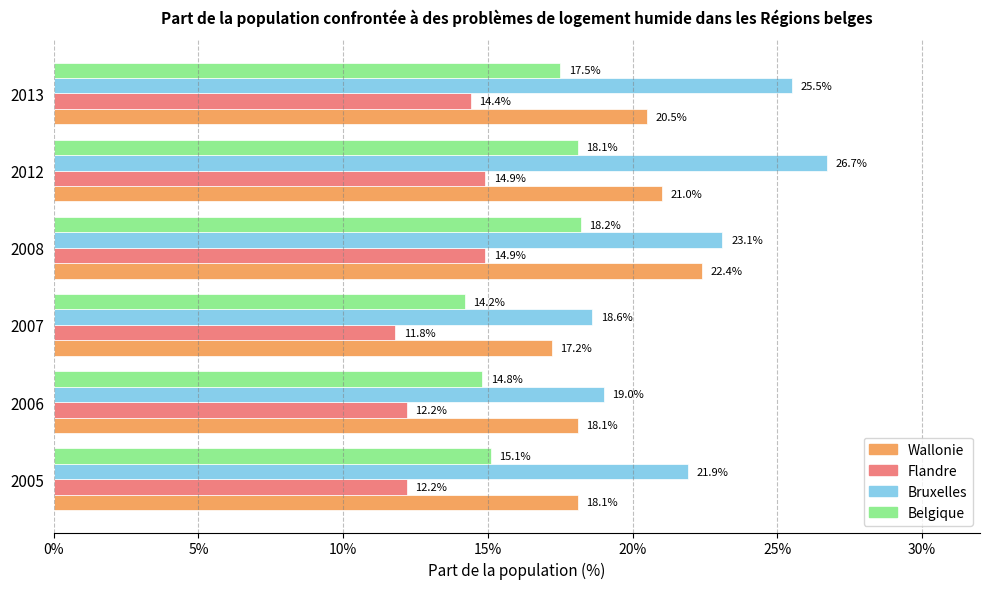

At how many categories does at least one series exceed 0?

6